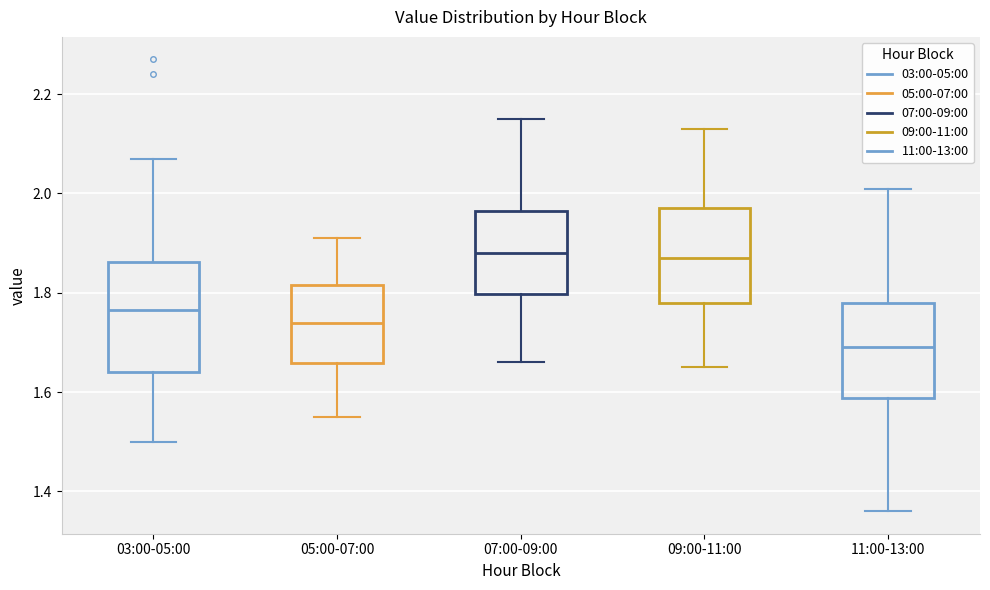

Reading left to right, transcribe this box plot: for each box, give where its median line is, the range the box spans, and where its two whiskers end, as read against the y-axis. The values are not printed on the chart, so give them approximately, as read against the axis.

03:00-05:00: median 1.76, box 1.64 to 1.86, whiskers 1.50 to 2.08
05:00-07:00: median 1.74, box 1.66 to 1.82, whiskers 1.56 to 1.92
07:00-09:00: median 1.88, box 1.80 to 1.96, whiskers 1.66 to 2.16
09:00-11:00: median 1.88, box 1.78 to 1.98, whiskers 1.66 to 2.14
11:00-13:00: median 1.70, box 1.58 to 1.78, whiskers 1.36 to 2.02